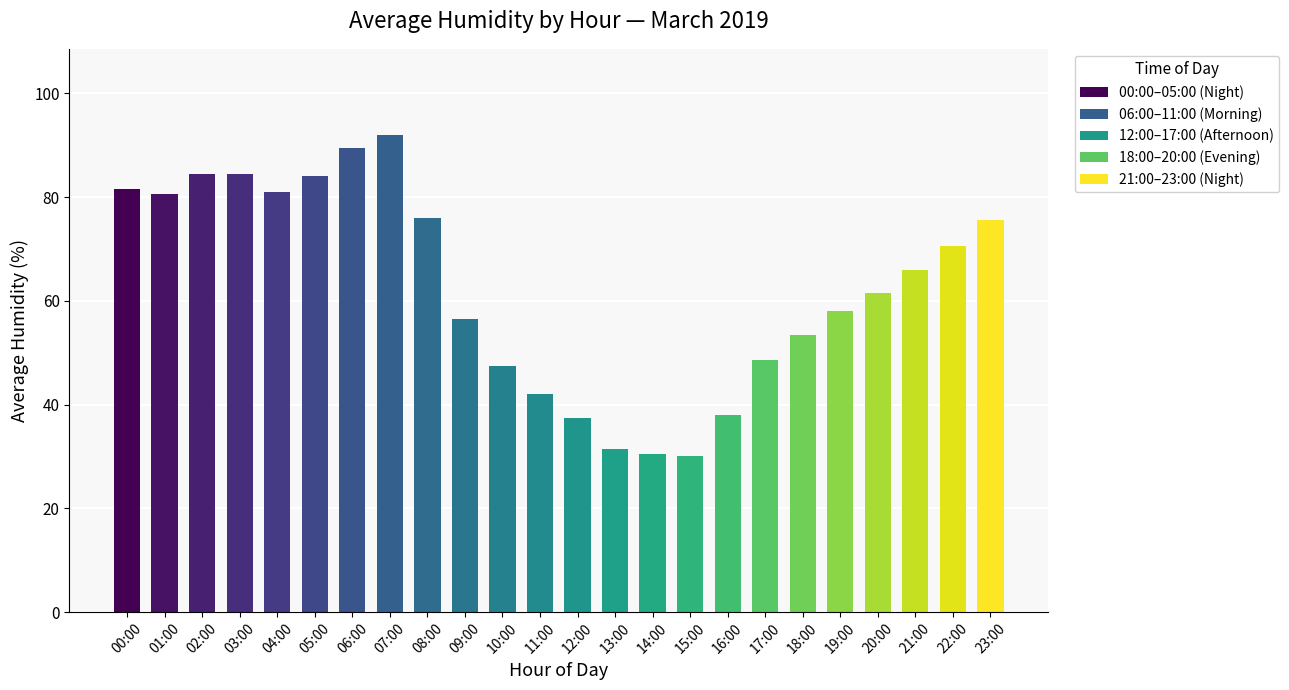

Count the number of data series in this chart.

1